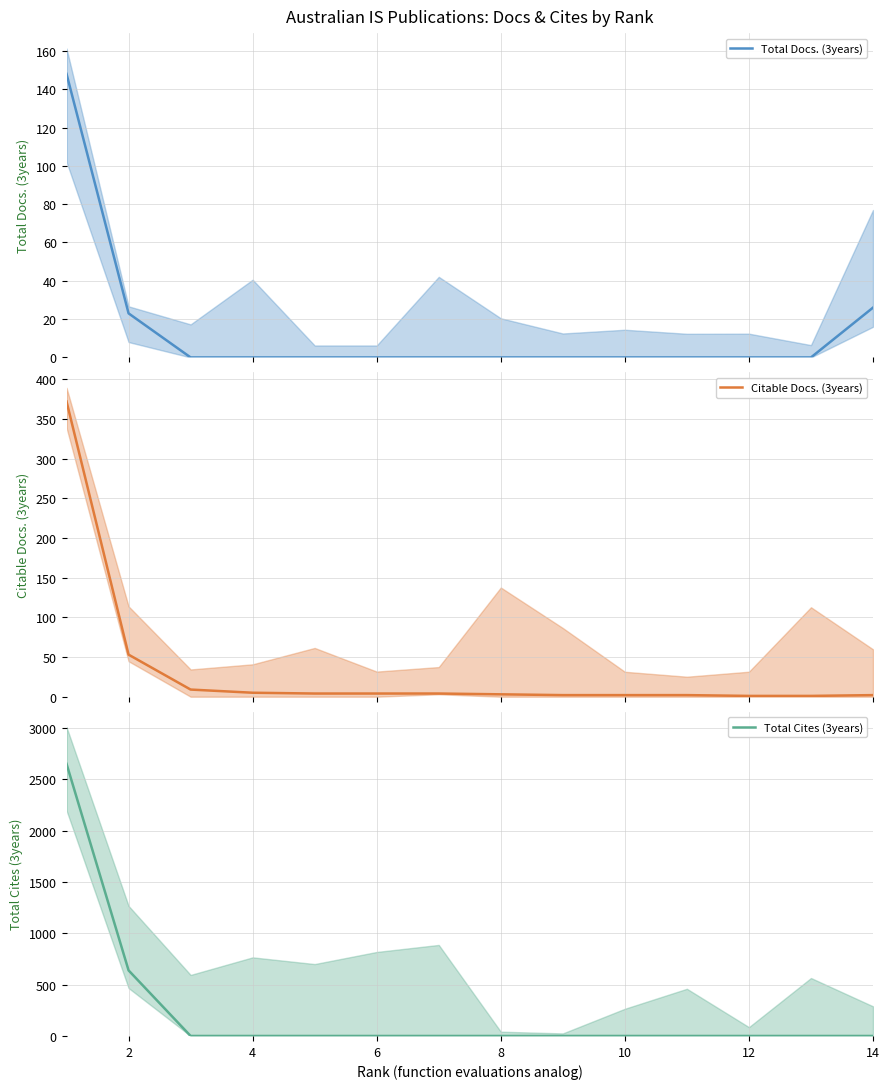

After their last crossing, which series has the higher values: Total Cites (3years) or Citable Docs. (3years)?

Citable Docs. (3years)